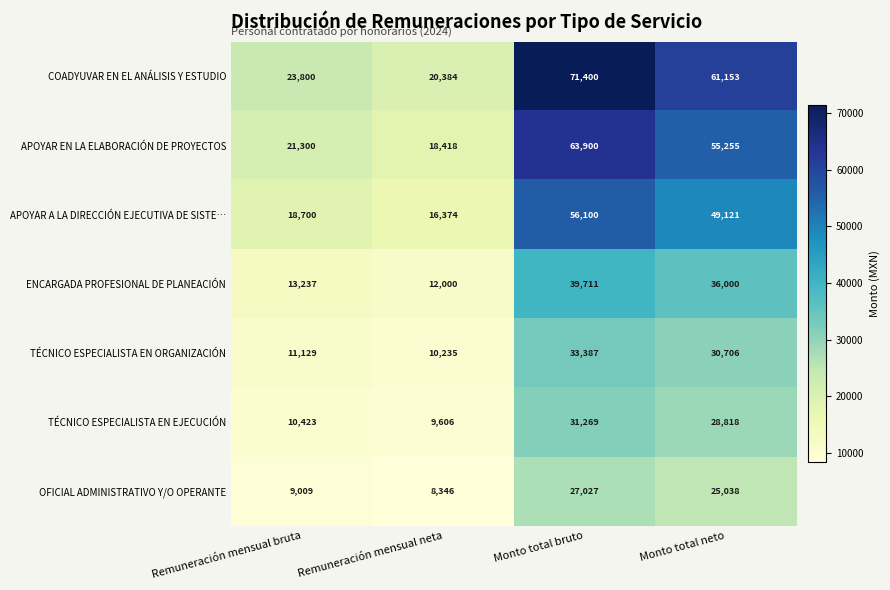

How many data points does each series have?

4